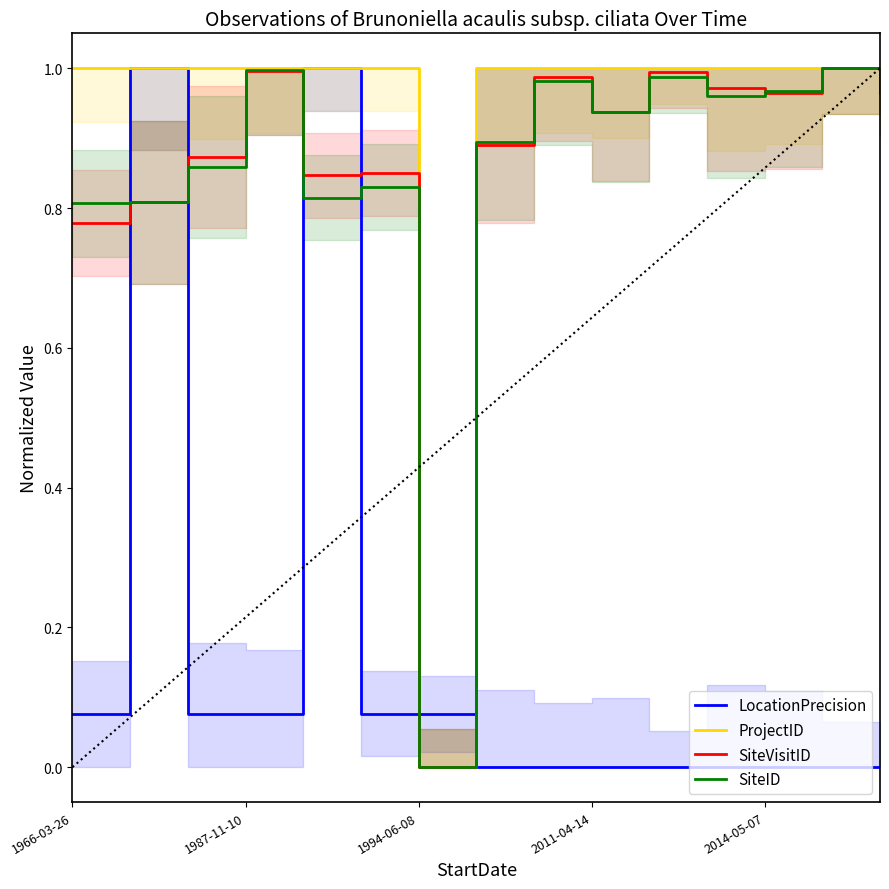

At which category does SiteVisitID reach its first local peak?

1987-11-10